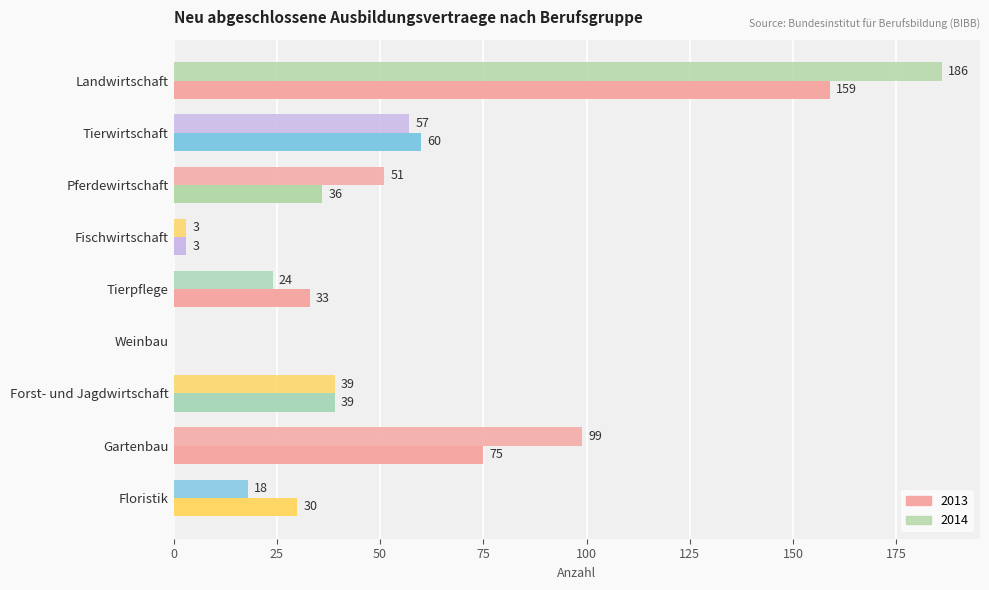

At how many categories does at least one series exceed 118?

1